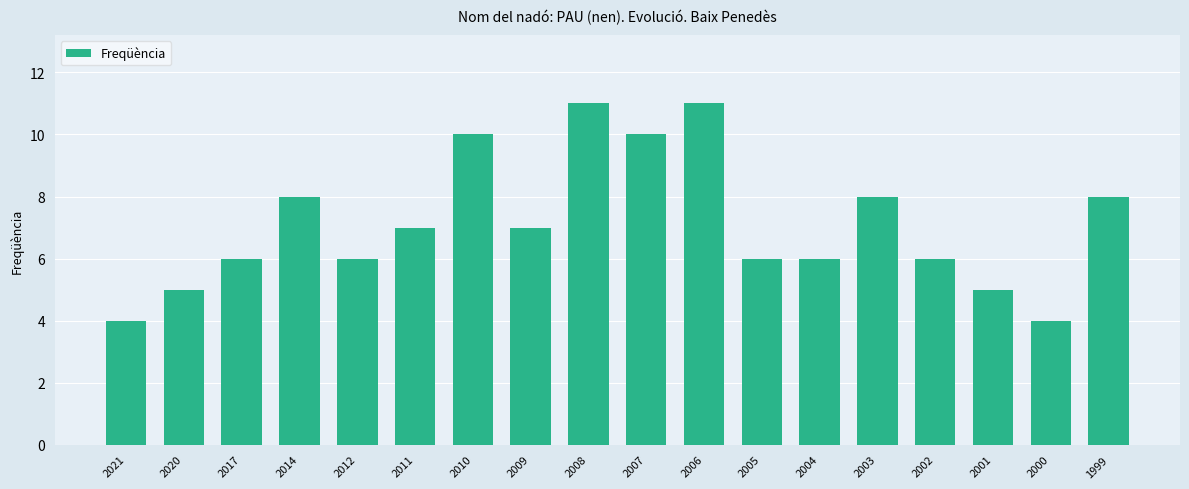

What is the smallest value displayed?

4